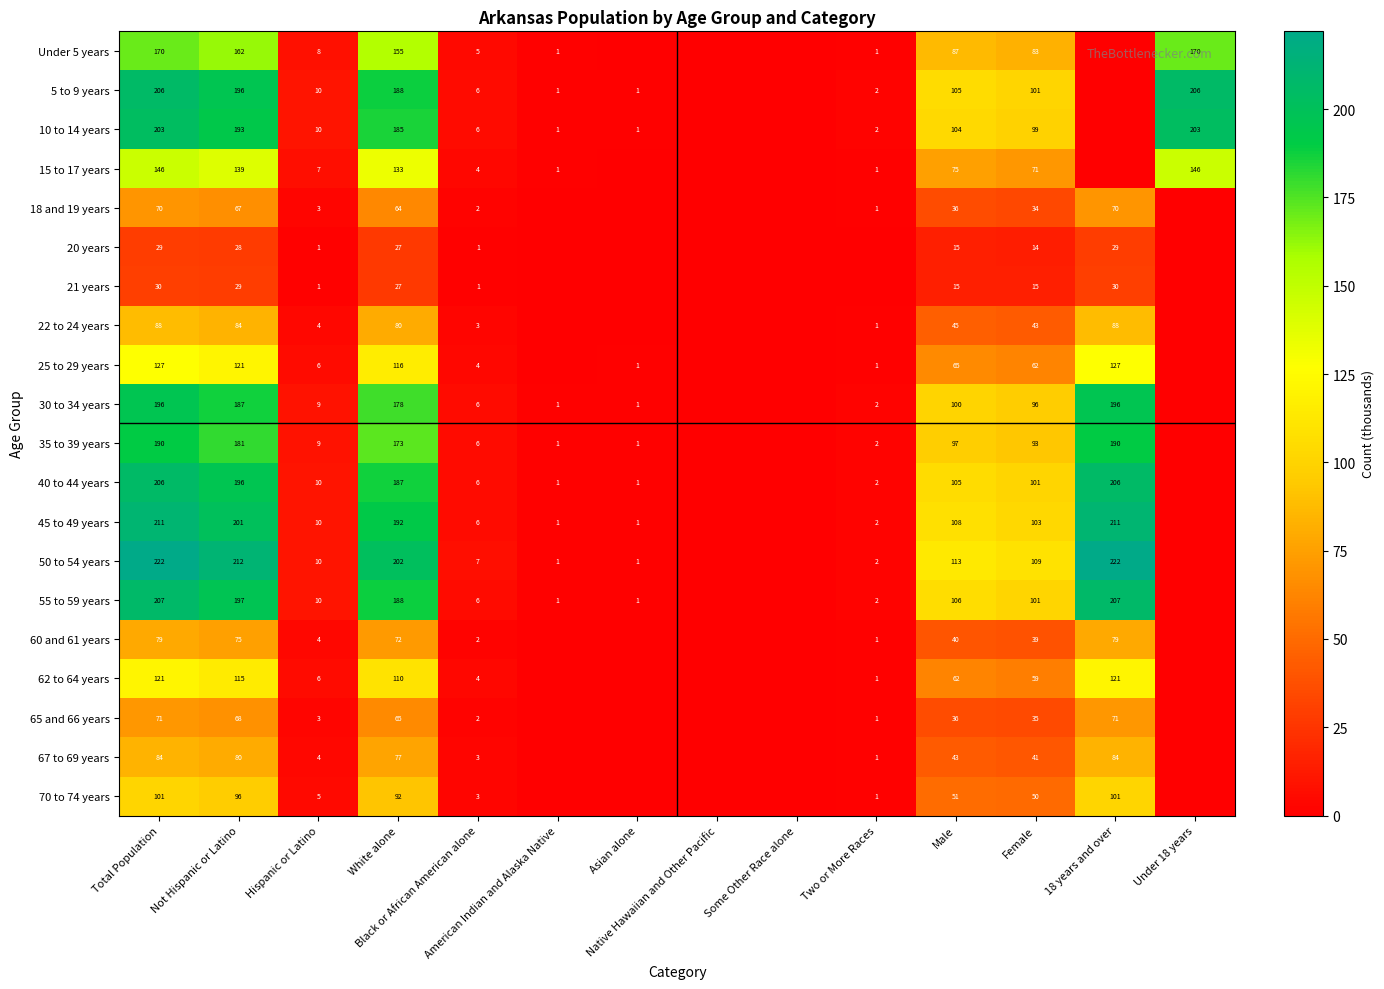

How many data points in 20 years are above 1?

6